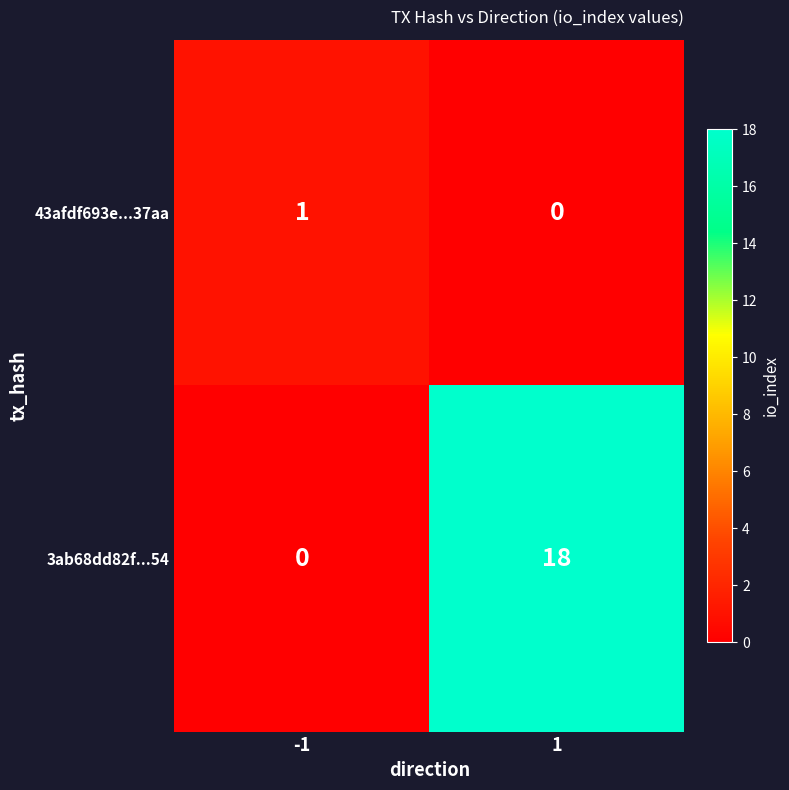

What is the sum of the 3ab68dd82f...54 values at 1 and -1?

18